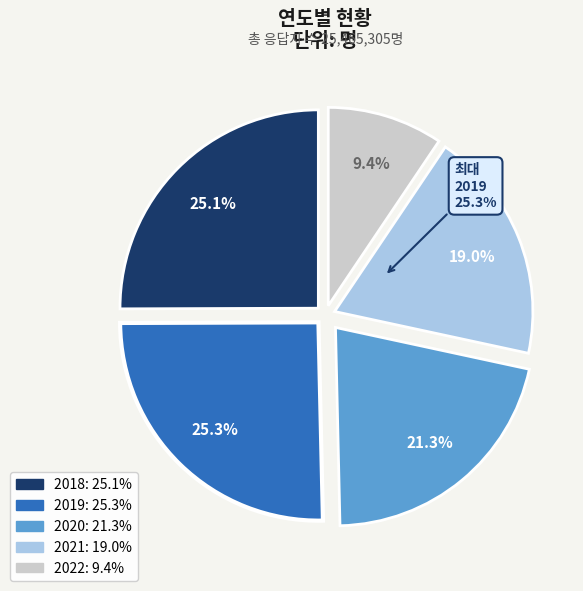

To the nearest percent, what percentage of the pie is 2019?

25%